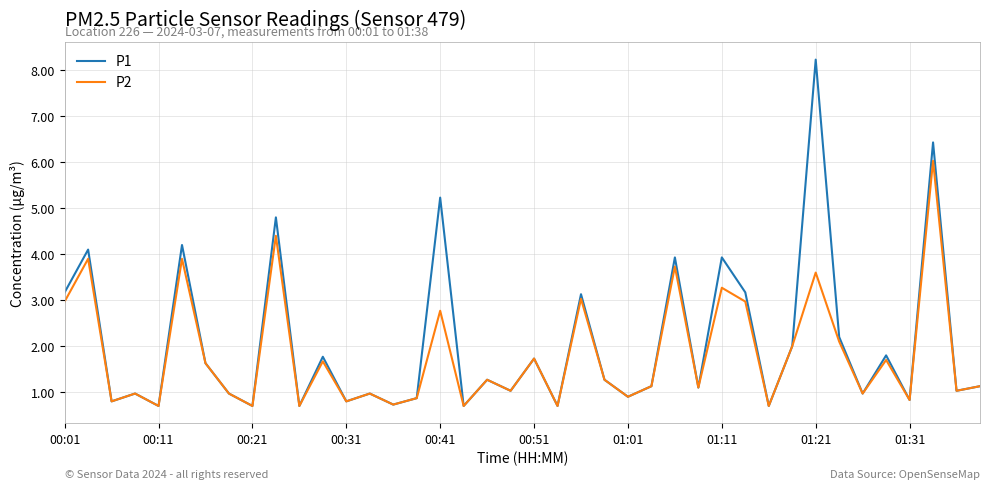

What is the minimum value shown in the chart?

0.7